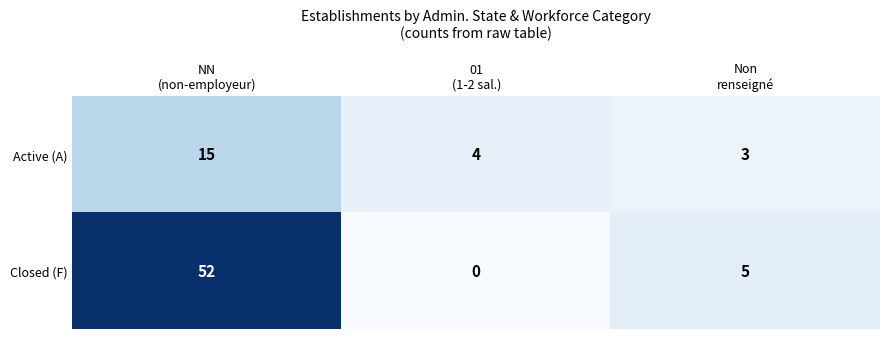

What is the difference between the maximum and minimum values in the Active (A) series?

12